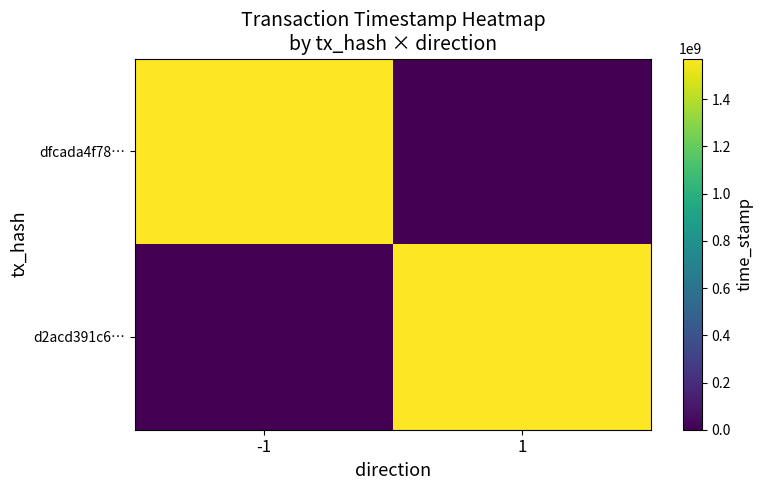

What is the spread (max minus min) of values at -1?

1572279393